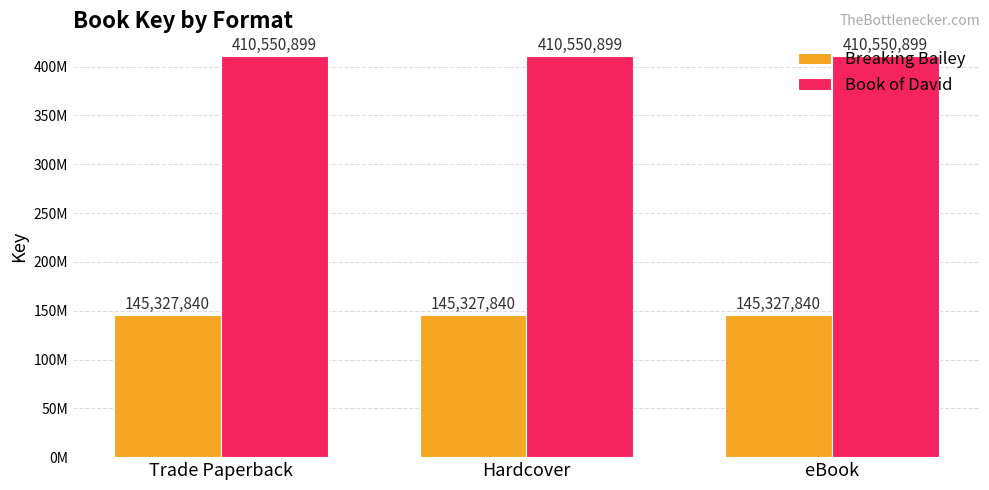

List the series in order of their overall mean, lowest first.

Breaking Bailey, Book of David